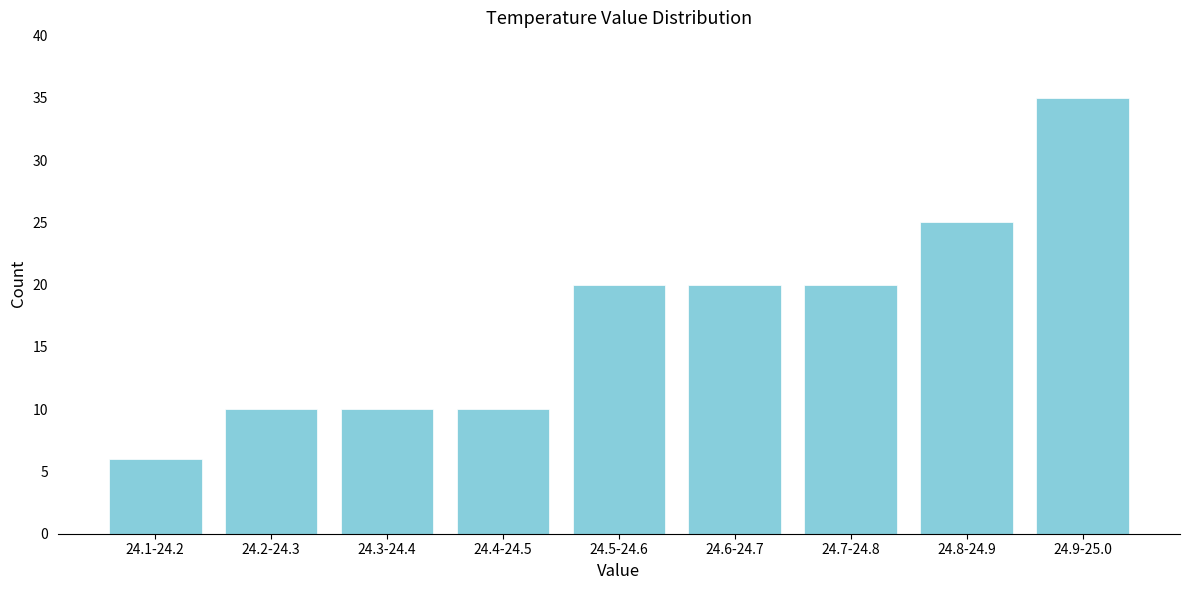

Reading right to left, extract all data points from this chart.

24.9-25.0=35	24.8-24.9=25	24.7-24.8=20	24.6-24.7=20	24.5-24.6=20	24.4-24.5=10	24.3-24.4=10	24.2-24.3=10	24.1-24.2=6